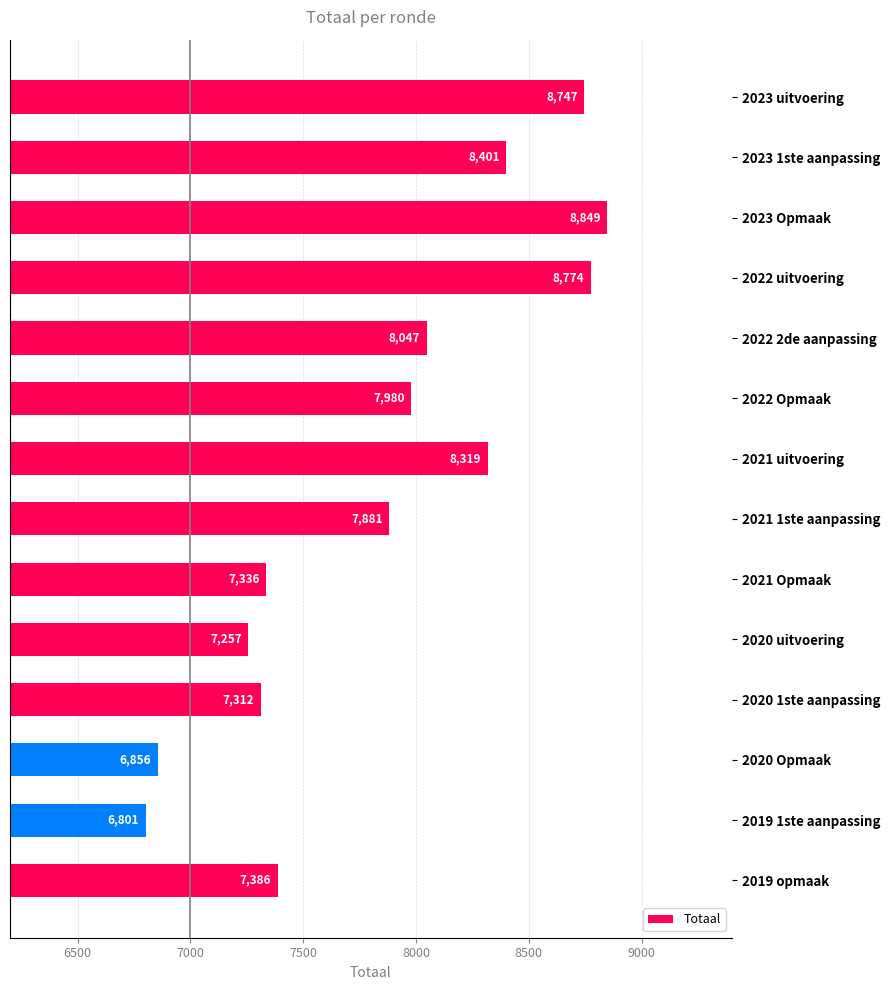

Does the chart contain stacked bars?

No